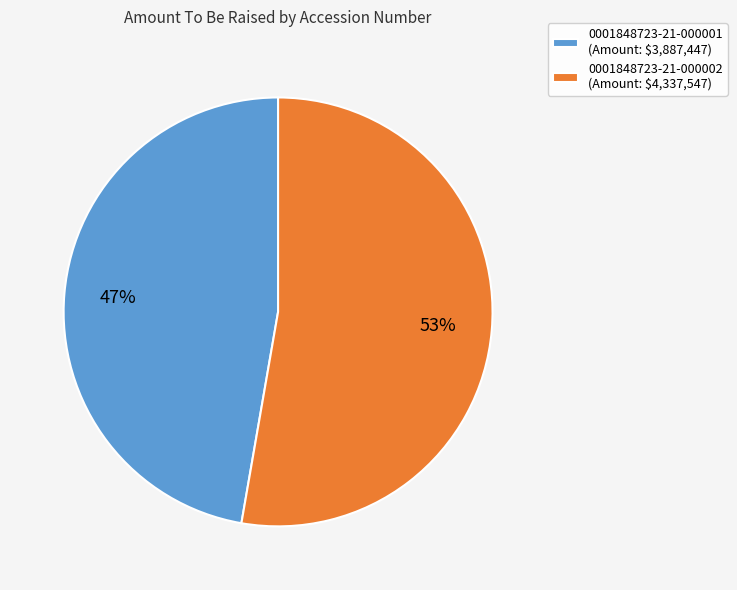

What is the smallest slice in the pie chart?

0001848723-21-000001